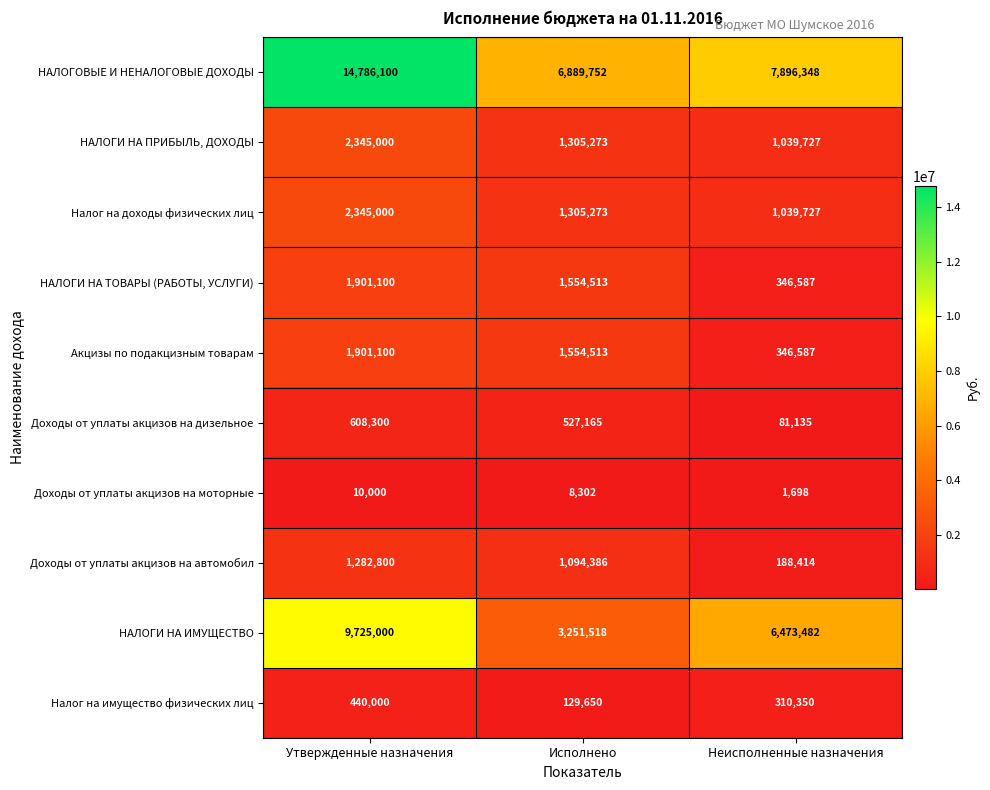

How many distinct data groups are displayed?

10